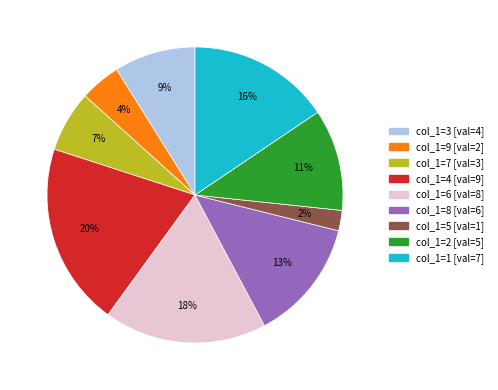

To the nearest percent, what is the difference between the largest and smallest slice percentages?

18%